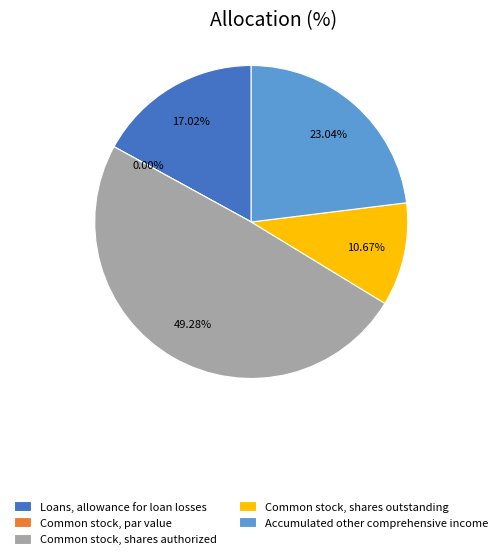

To the nearest percent, what is the difference between the largest and smallest slice percentages?

49%